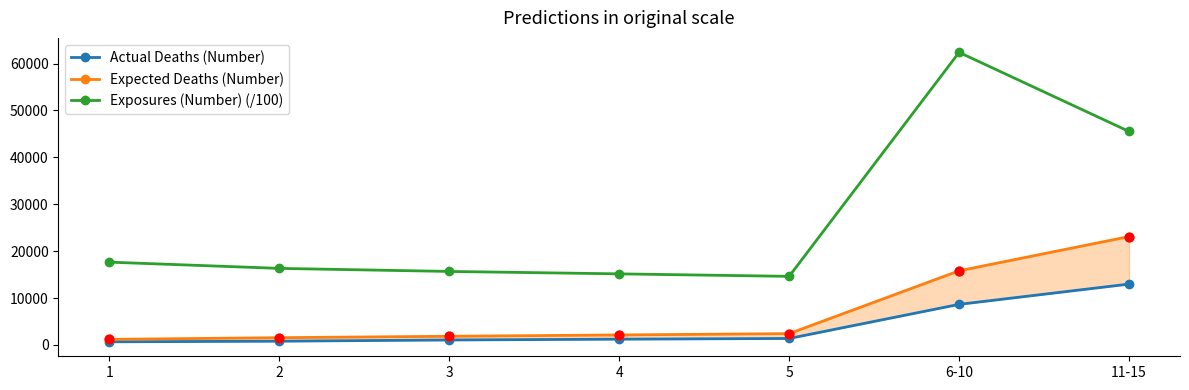

At which category is the sum across all series the highest?

6-10